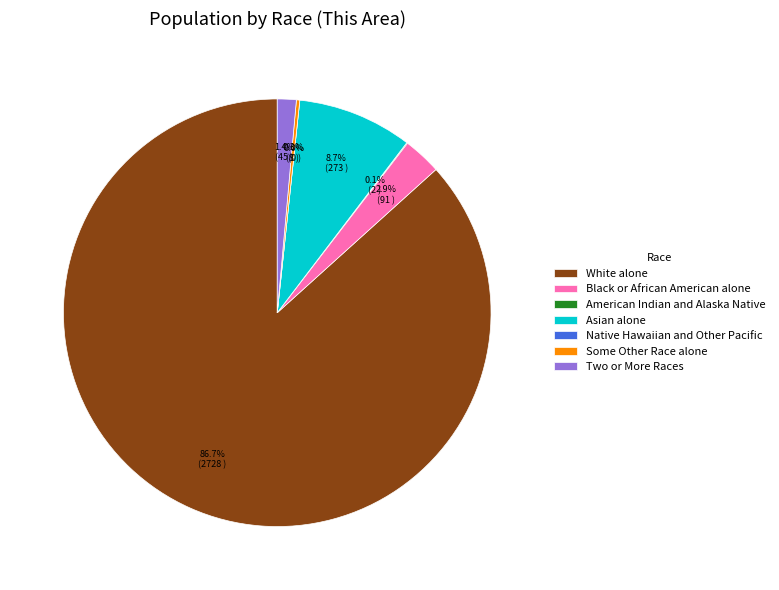

Which has a higher value, Some Other Race alone or Asian alone?

Asian alone